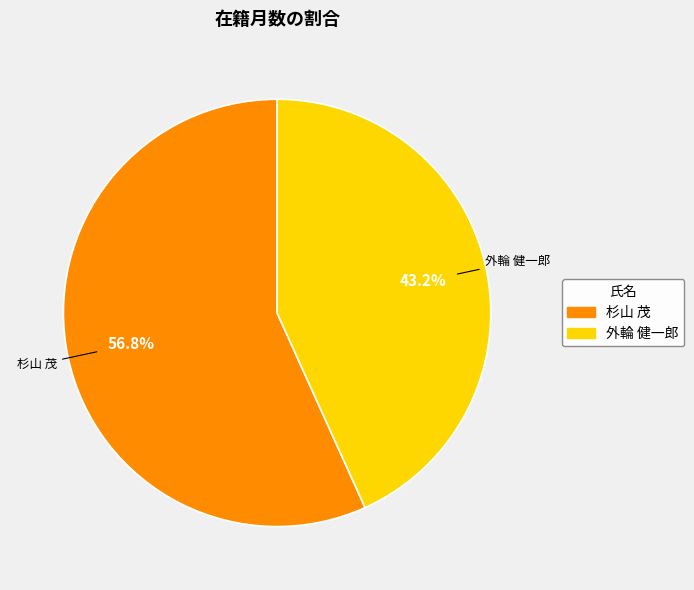

True or false: 外輪 健一郎 accounts for 35% of the total.

False